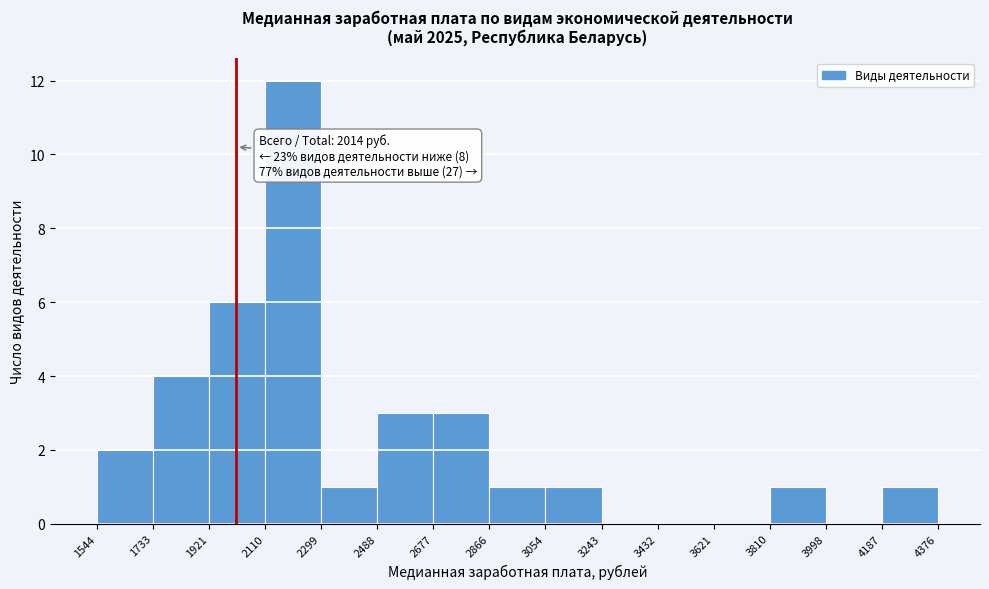

Over which range of the x-axis is the bar tallest?

2110 to 2299